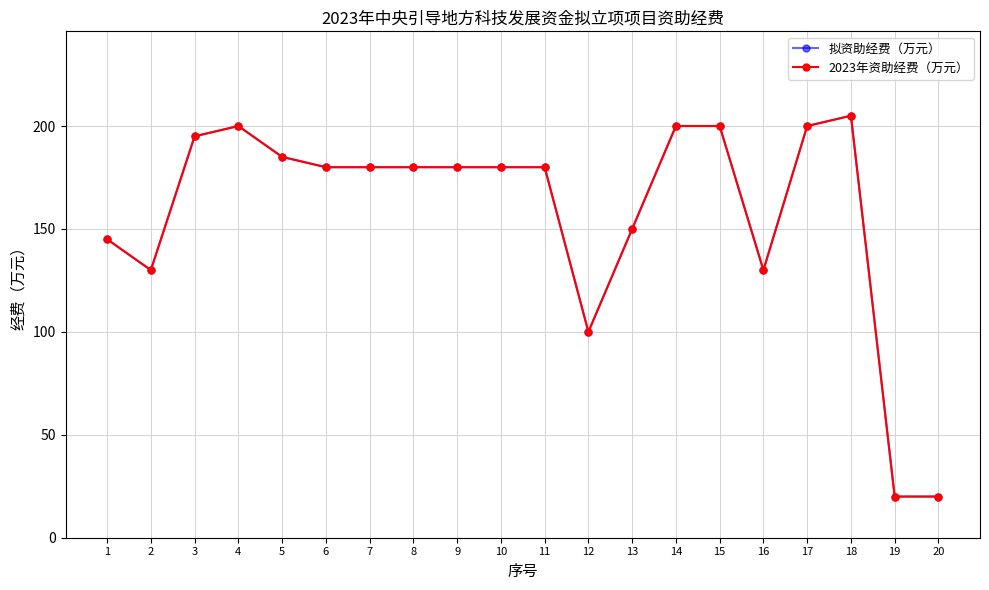

Which series has the largest total across all categories?

拟资助经费（万元）